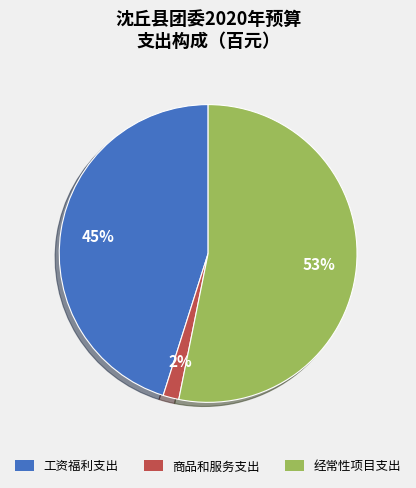

Which slice is the largest?

经常性项目支出